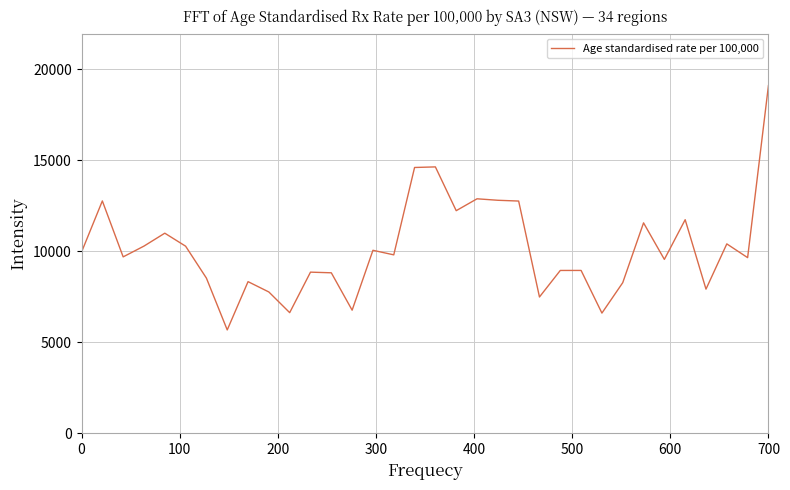

What is the greatest value displayed?

19092